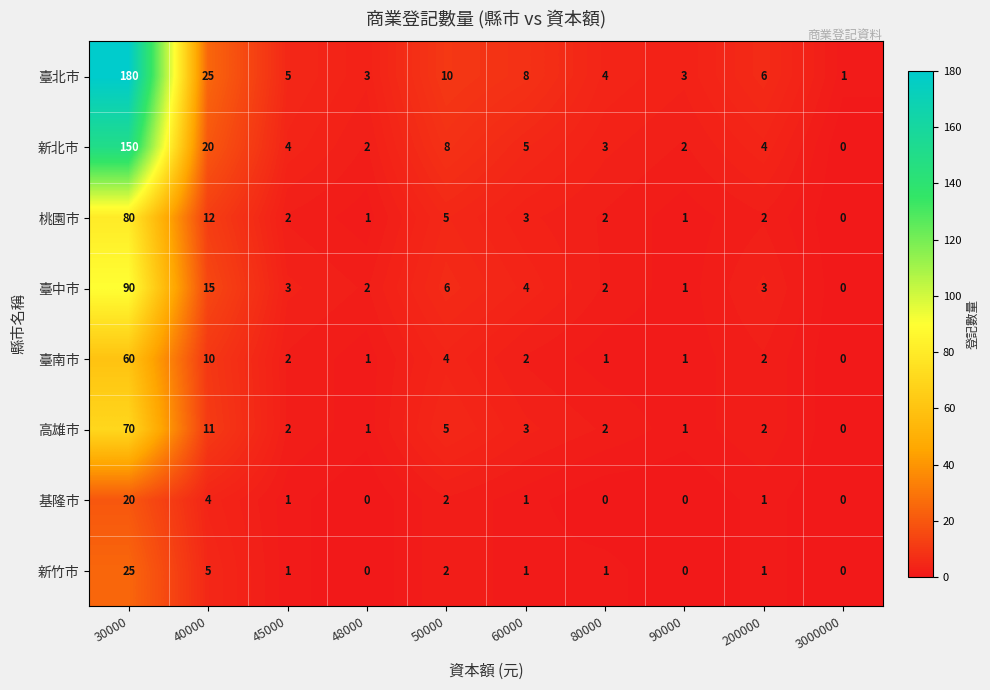

Where is 新竹市 nearest to the value 12?

40000